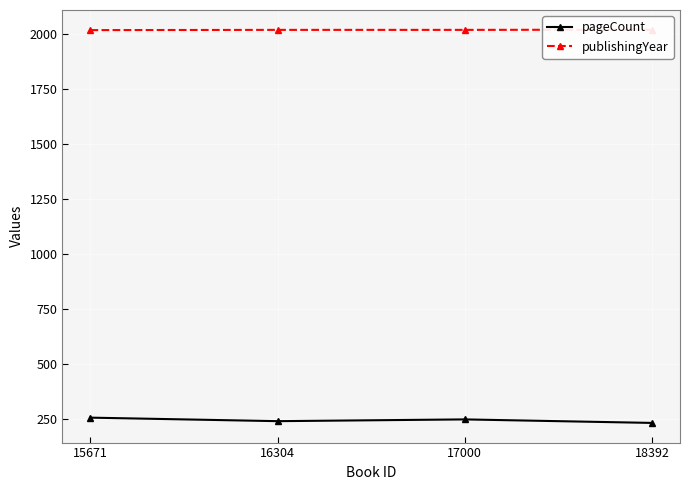

Which series changed the most between 16304 and 17000?

pageCount